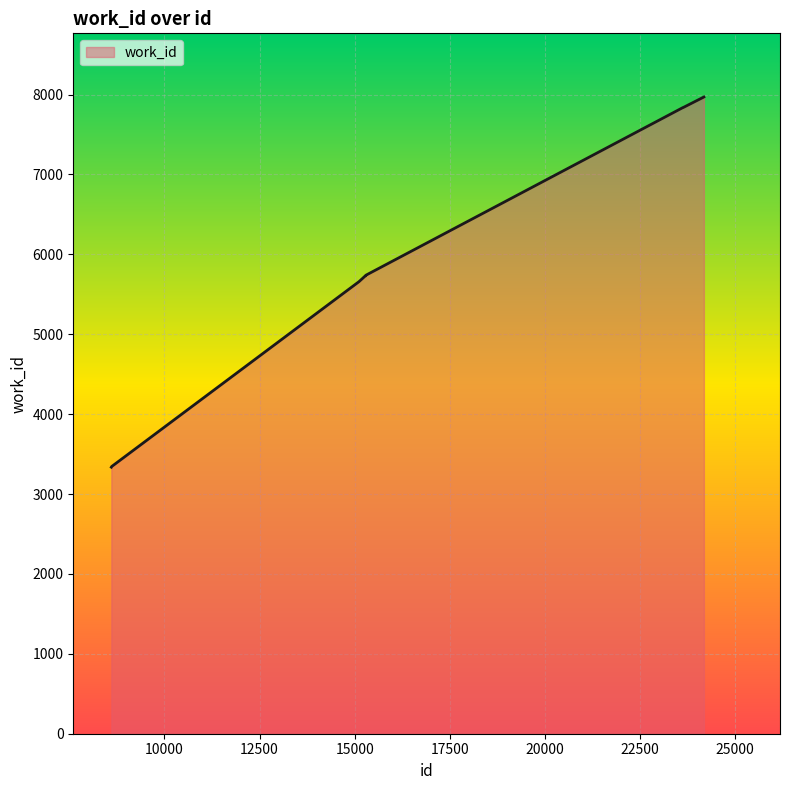

What is the difference between the maximum and minimum values?

4633